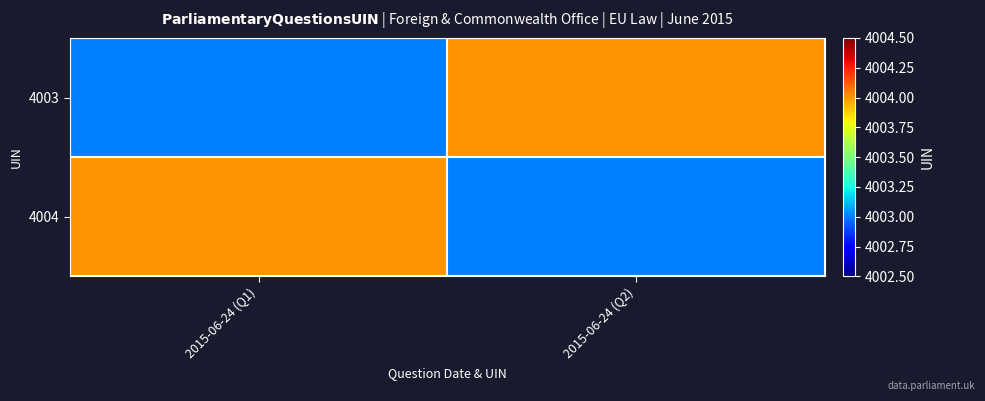

Which label corresponds to the largest value in the chart?

2015-06-24 (Q2)